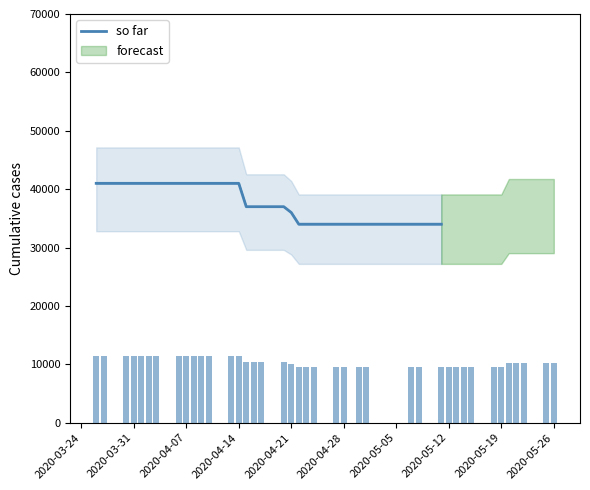

Does the chart contain any negative values?

No